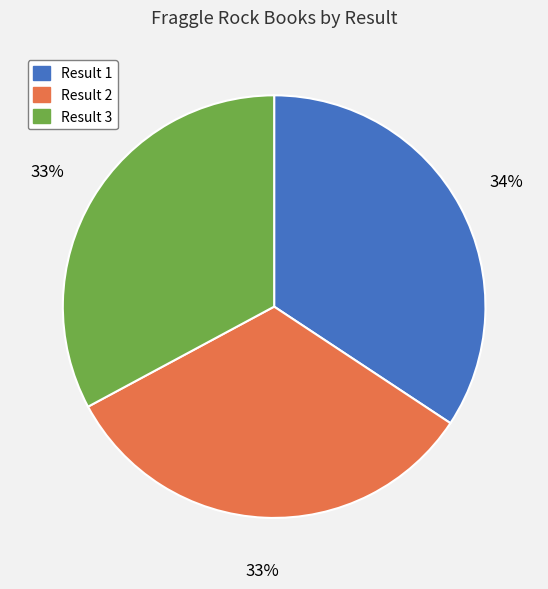

To the nearest percent, what is the average slice percentage?

33%